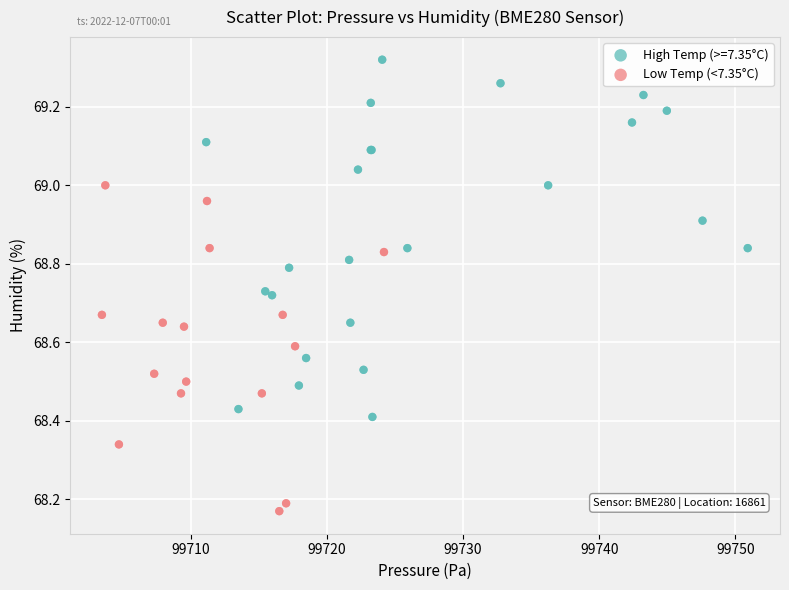

Which series has the largest Y range (max minus min)?

High Temp (>=7.35°C)